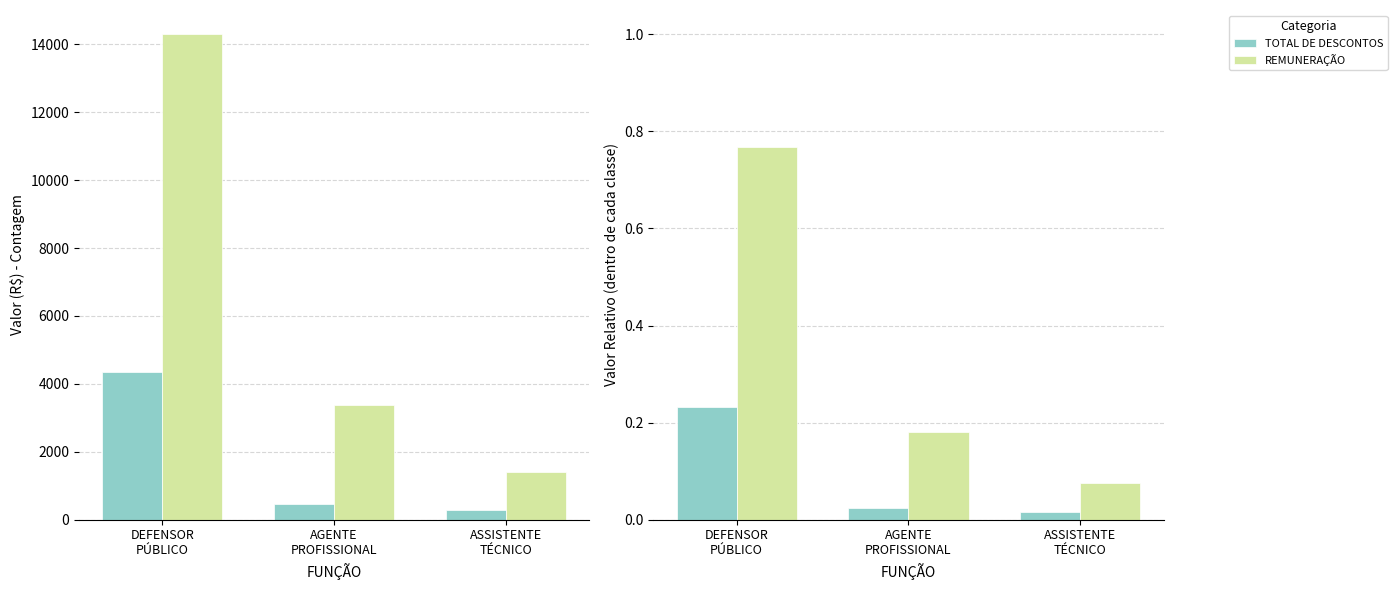

What is the spread (max minus min) of values at AGENTE
PROFISSIONAL?

0.2